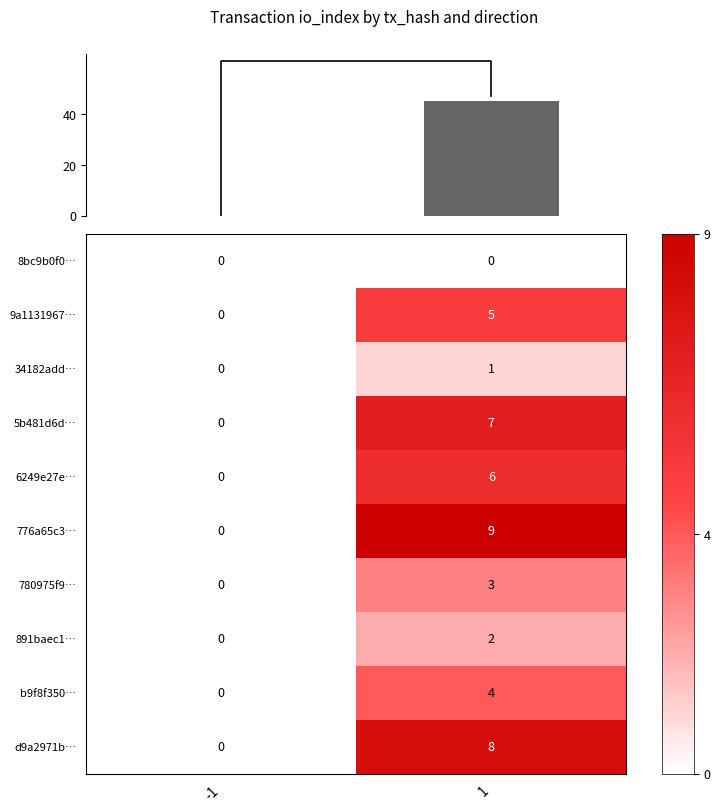

At how many categories does at least one series exceed 0?

1